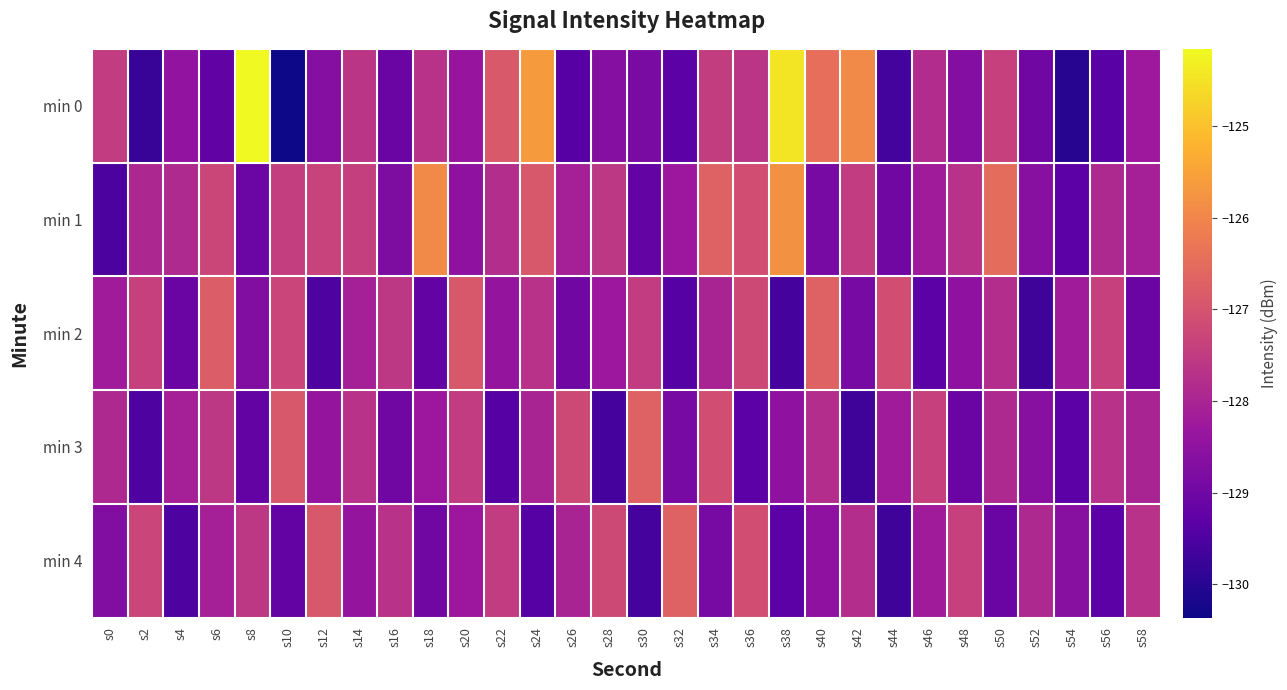

At s8, list the series in order from smallest to largest.

min 3, min 1, min 2, min 4, min 0